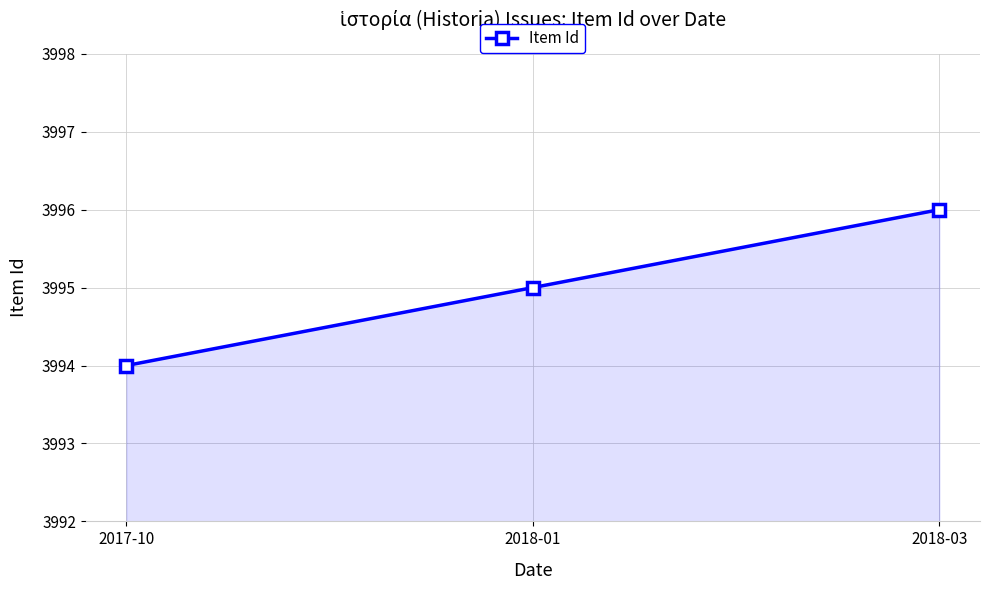

The value at 2018-01 is 3995. True or false?

True